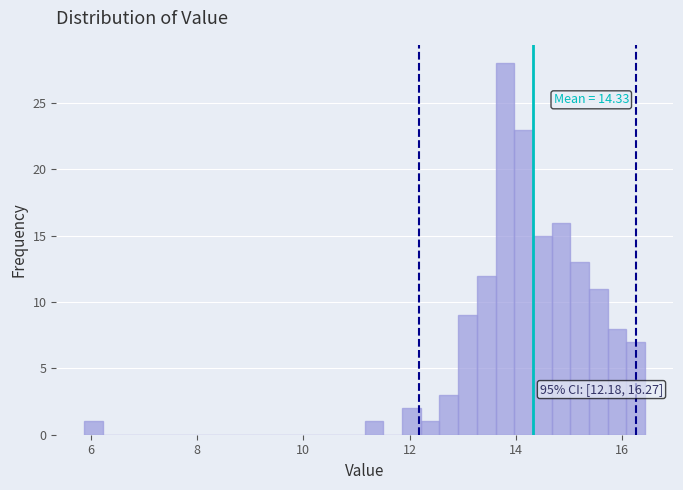

Read against the x-axis, roughly where is the centre of the tallest bar?

13.8